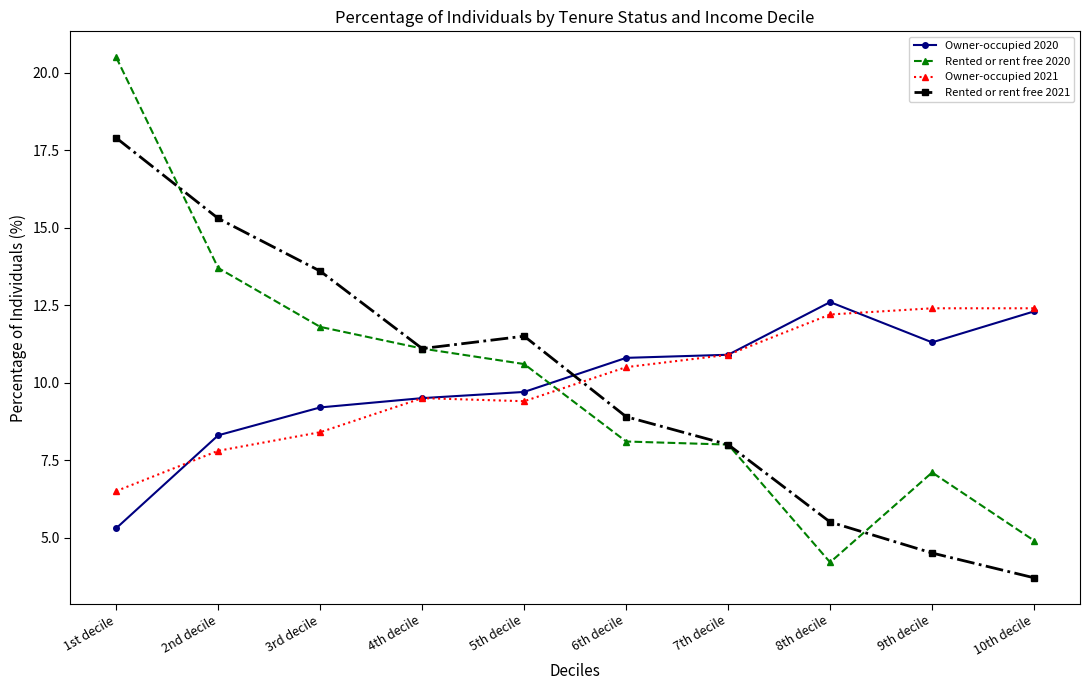

What are all the series names shown in the legend?

Owner-occupied 2020, Rented or rent free 2020, Owner-occupied 2021, Rented or rent free 2021